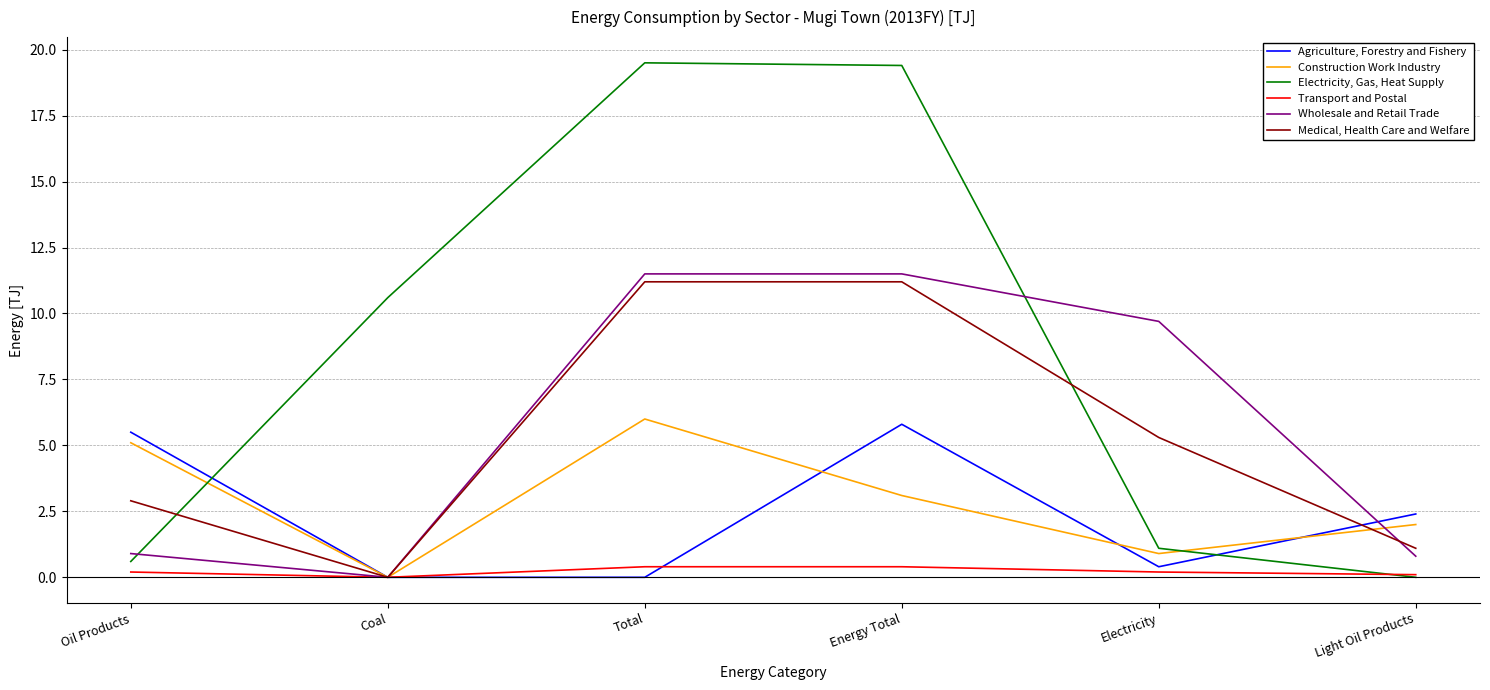

Rank the series by their maximum value, from highest to lowest.

Electricity, Gas, Heat Supply, Wholesale and Retail Trade, Medical, Health Care and Welfare, Construction Work Industry, Agriculture, Forestry and Fishery, Transport and Postal